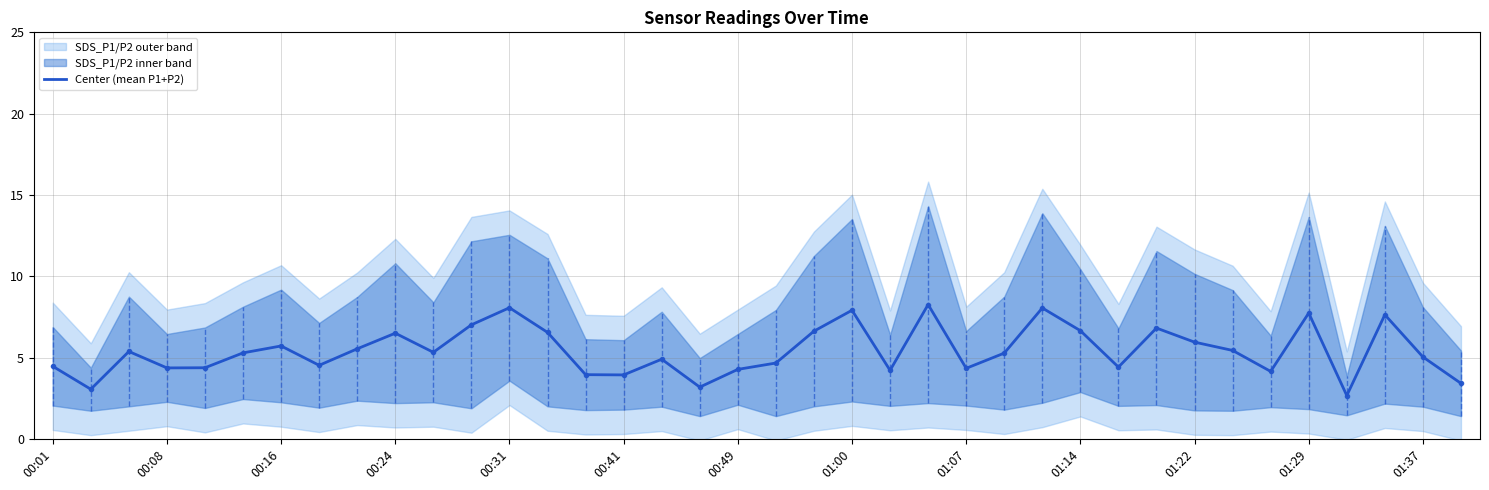

True or false: the data has more than 2 interior local peaks.

True